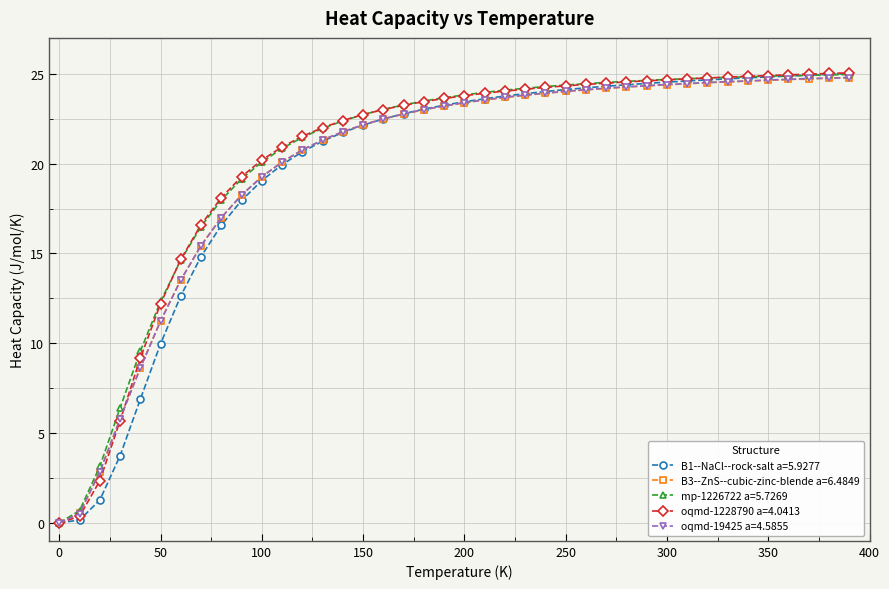

What is the greatest value displayed?

25.1